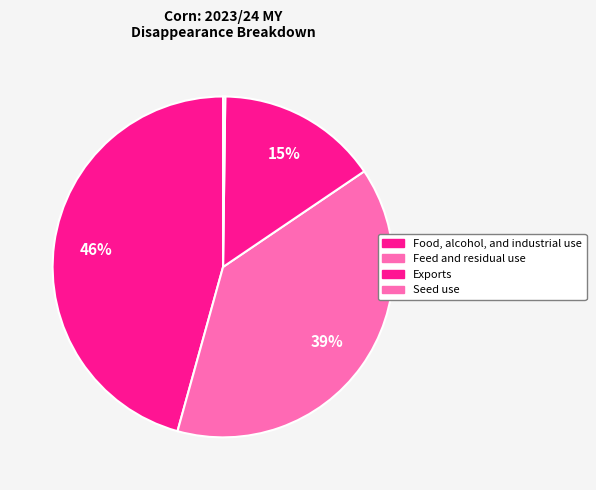

Combined, do Feed and residual use and Food, alcohol, and industrial use account for over 50%?

Yes